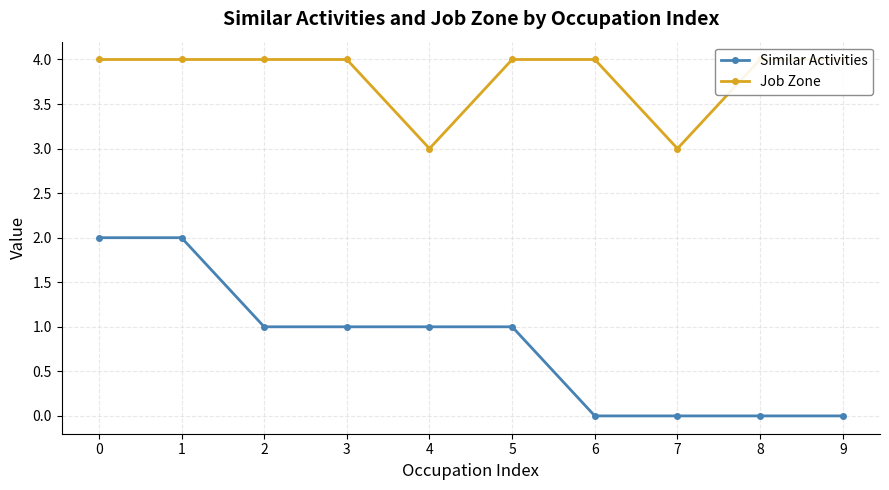

Which series has the largest range (max minus min)?

Similar Activities